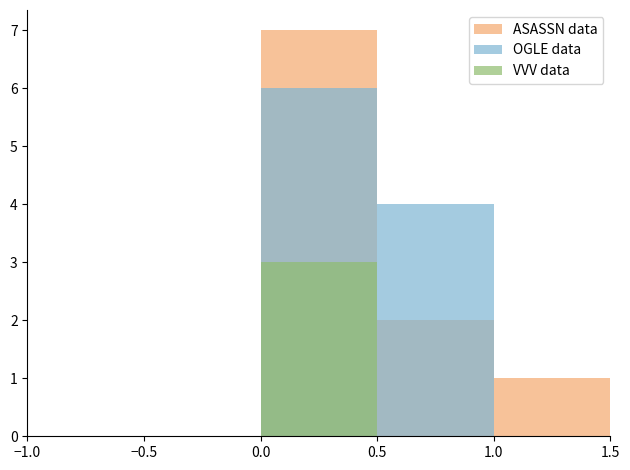

True or false: VVV data has a value of 0 at −0.5.

True